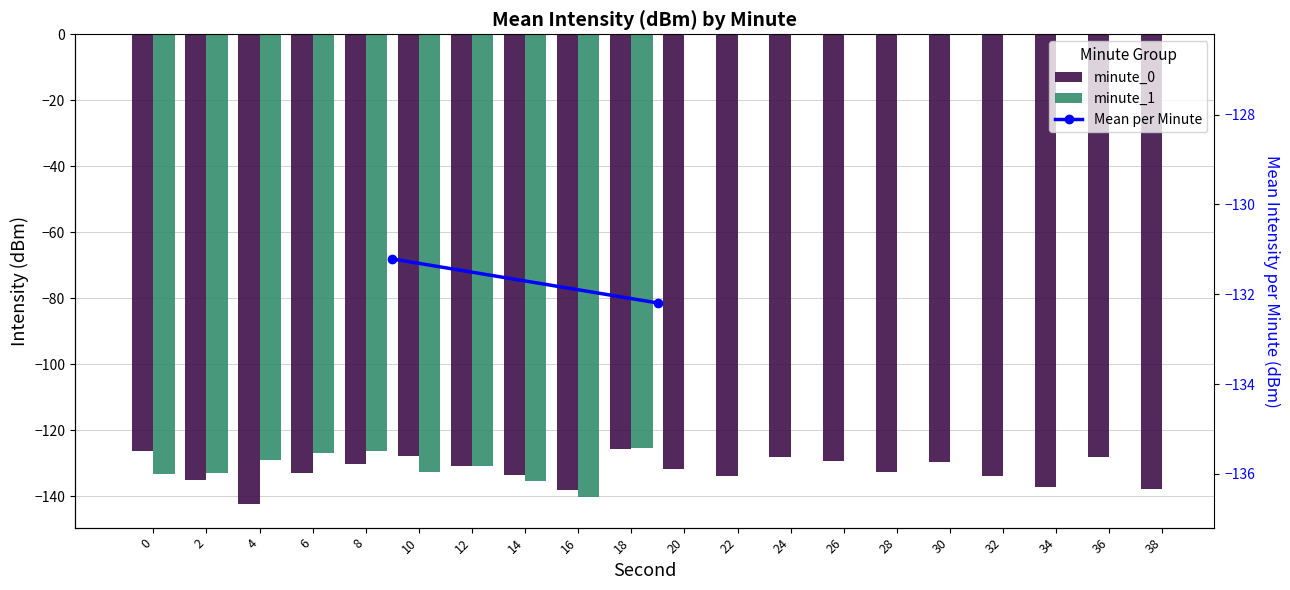

What is the maximum value shown in the chart?

-125.3